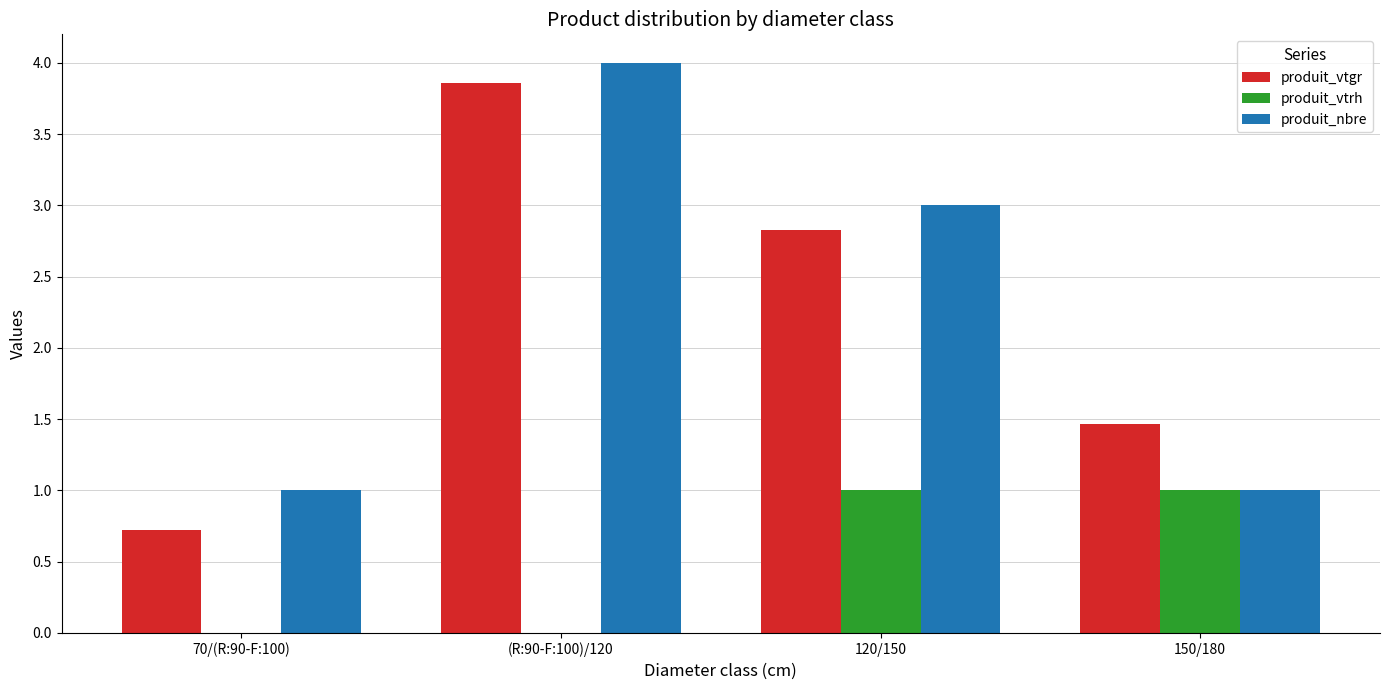

What is the sum of all produit_vtgr values?

8.9